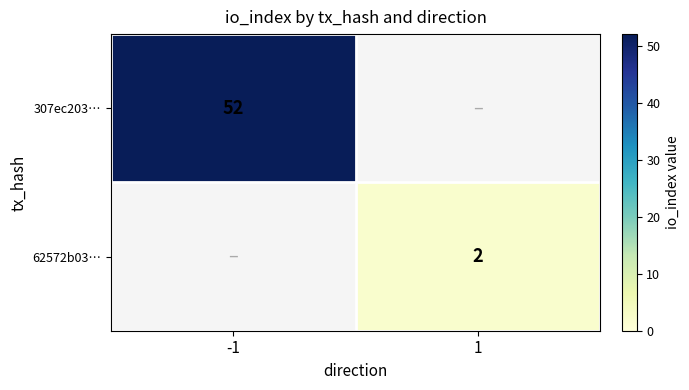

Is it true that 307ec203… equals 87 at -1?

False